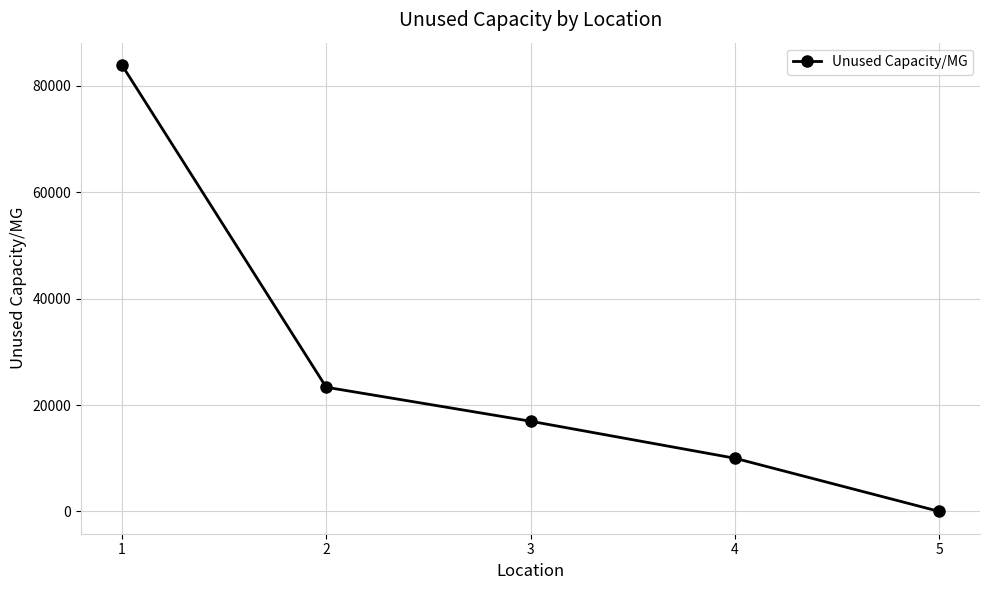

At which label does the data first exceed 16958?

1